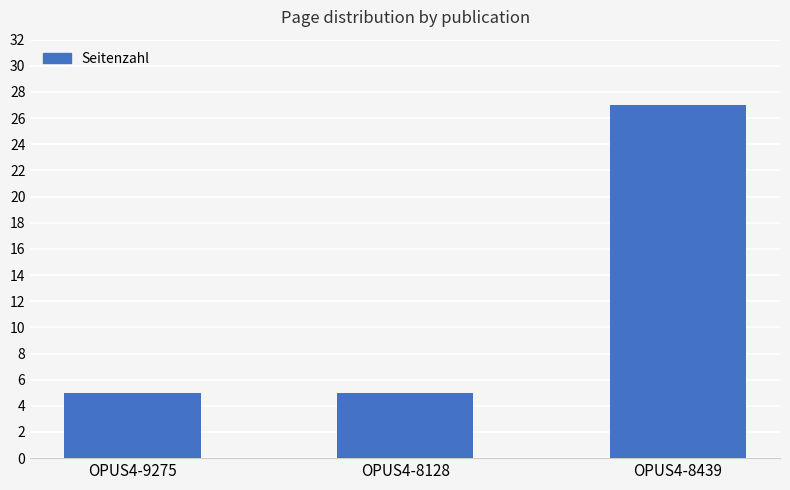

What is the difference between the maximum and minimum values?

22